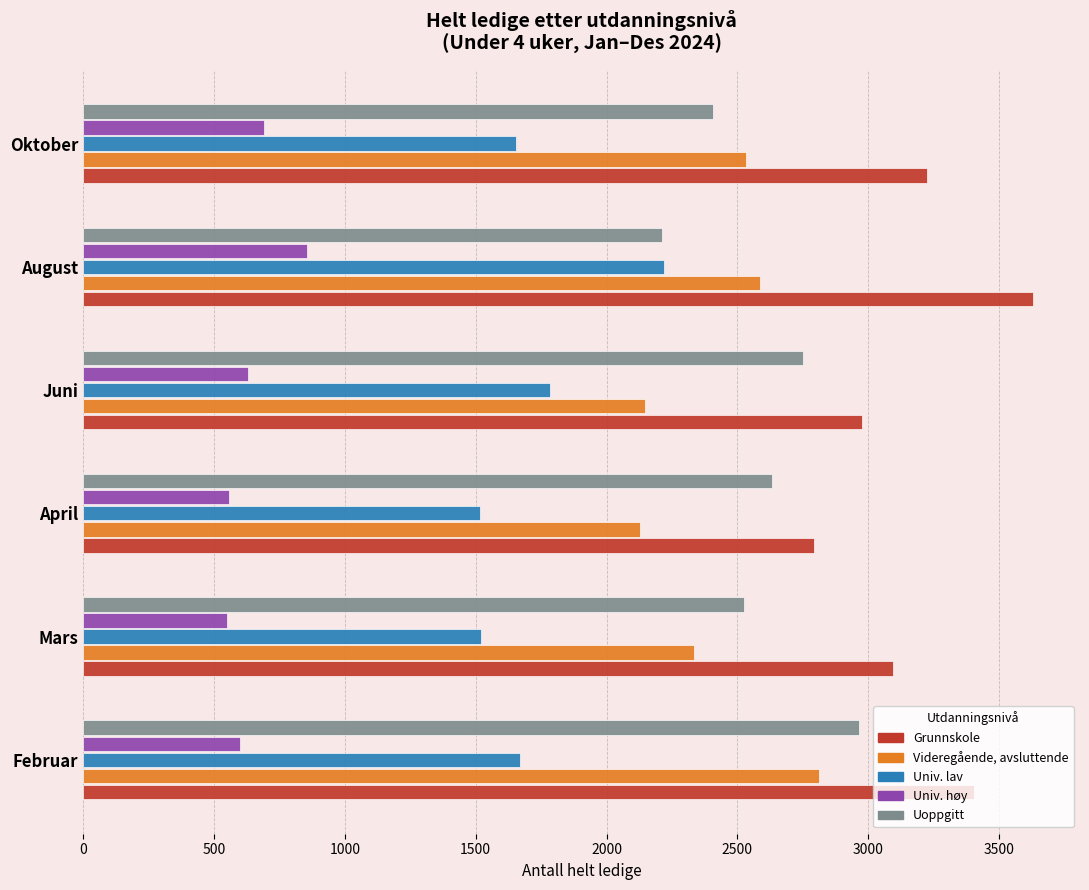

Rank the series by their maximum value, from highest to lowest.

Grunnskole, Uoppgitt, Videregående, avsluttende, Univ. lav, Univ. høy